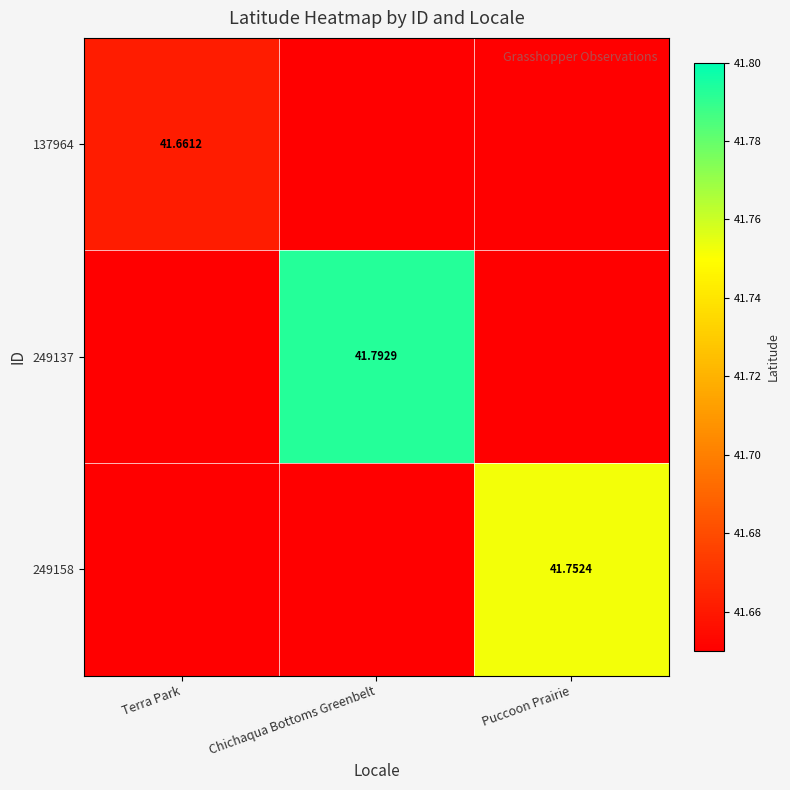

What is the average value of the 249158 series?

41.7